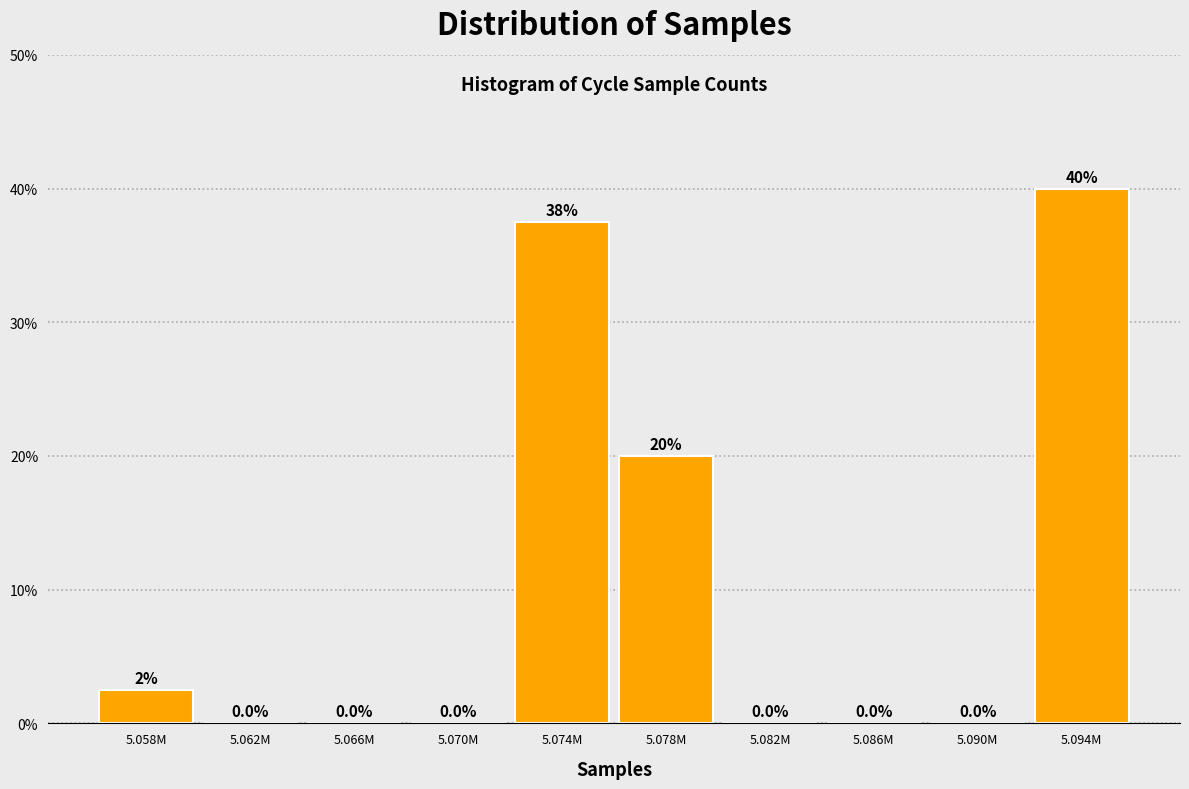

Reading left to right, transcribe all the data shown in this chart.

5.058M=2.5	5.062M=0.0	5.066M=0.0	5.070M=0.0	5.074M=37.5	5.078M=20.0	5.082M=0.0	5.086M=0.0	5.090M=0.0	5.094M=40.0